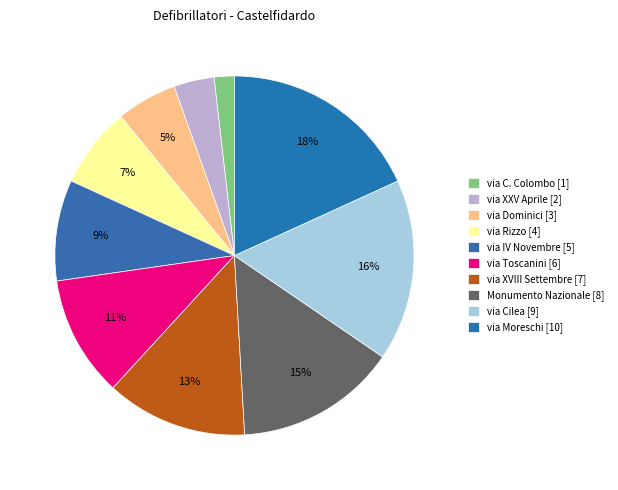

To the nearest percent, what percentage of the pie is via Dominici?

5%